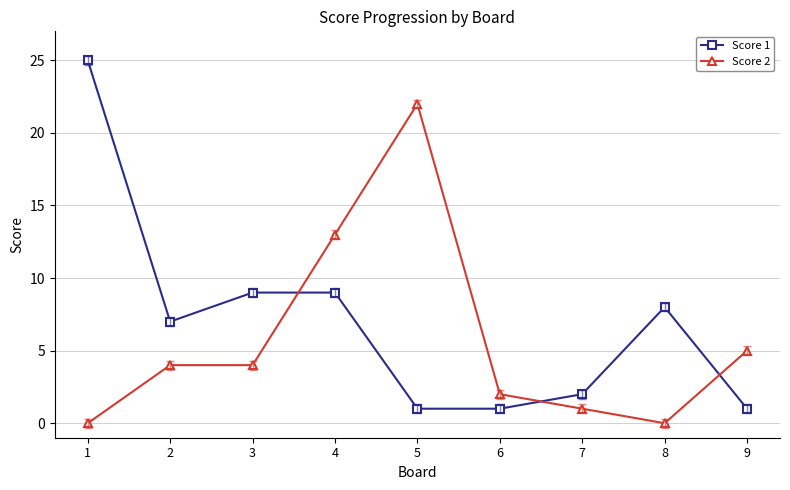

True or false: Score 2 has more than 2 points higher than both neighbors.

False